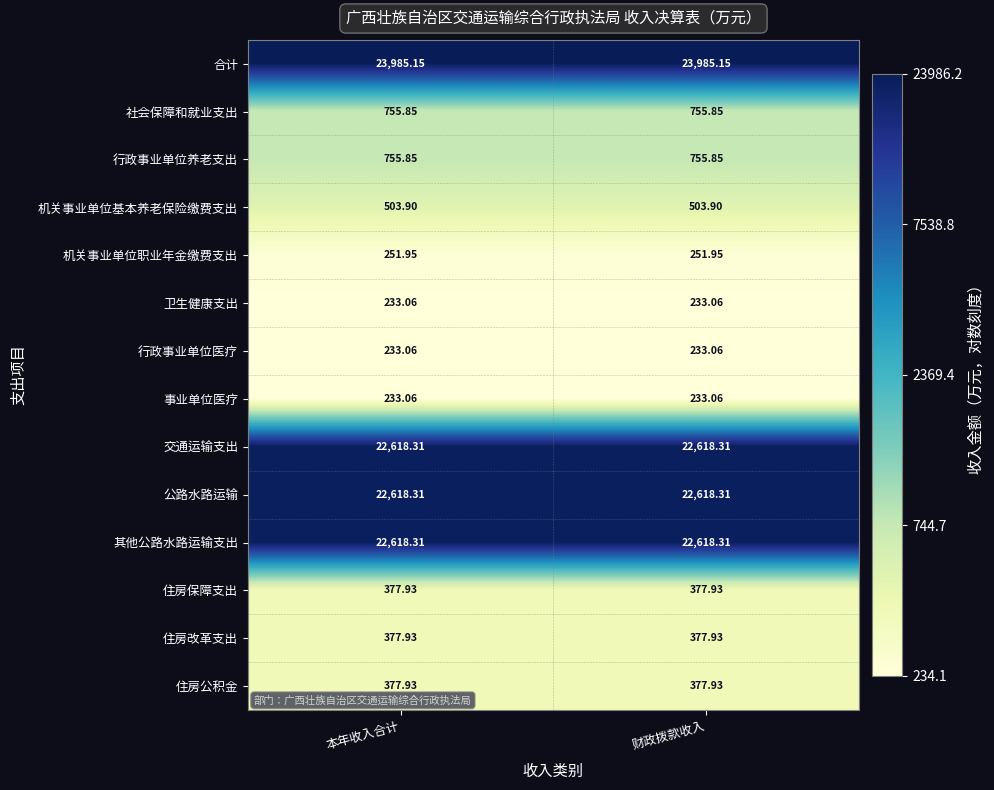

Which series has the largest total across all categories?

合计